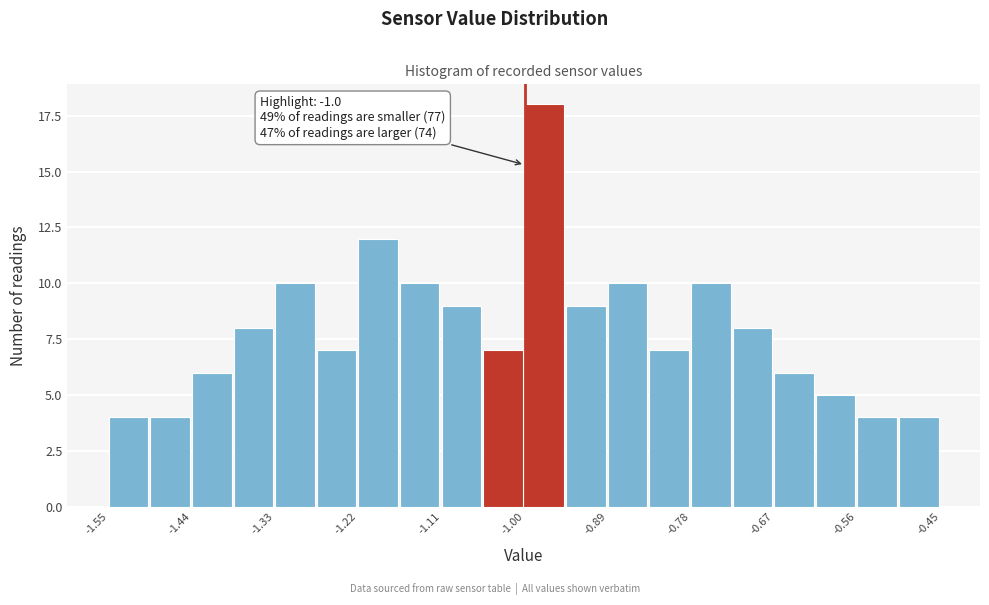

Read against the x-axis, roughly where is the centre of the tallest bar?

-0.98